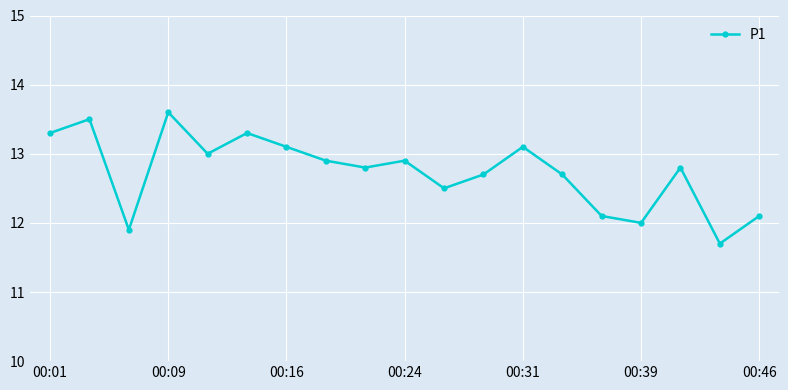

What is the sum of all values?

242.0